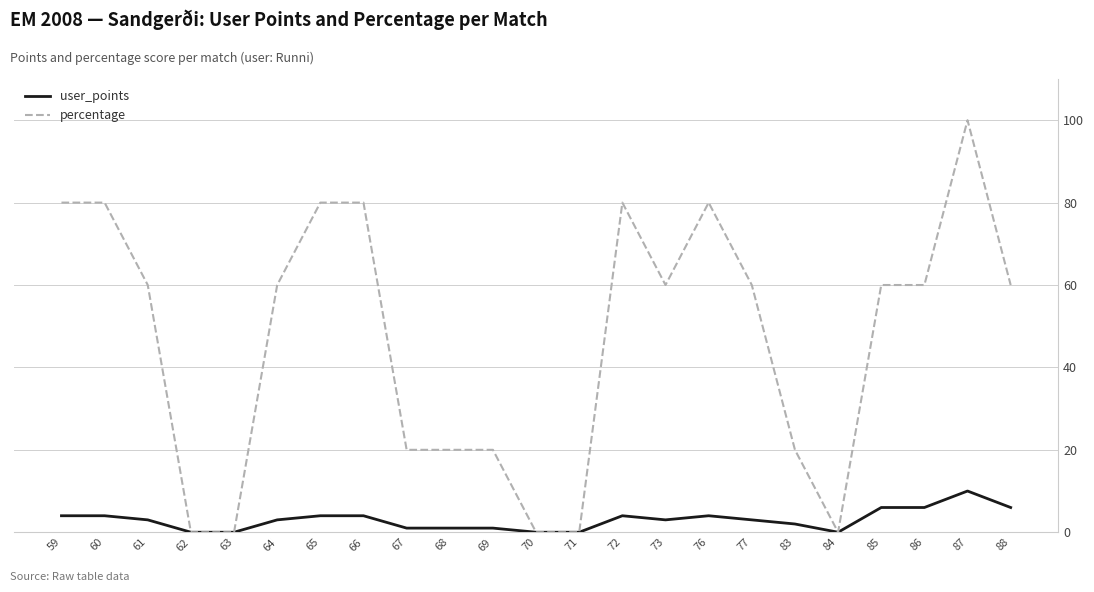

List the series in order of their peak value, highest first.

percentage, user_points